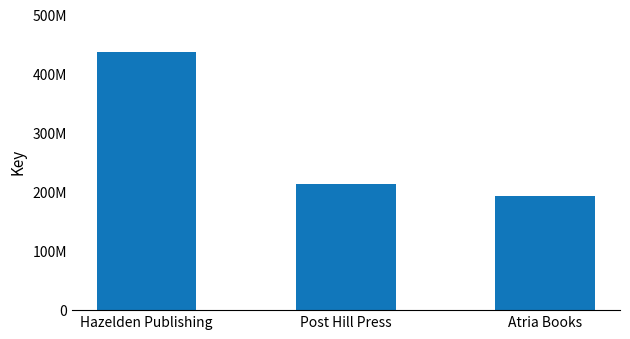

Are the bars horizontal?

No